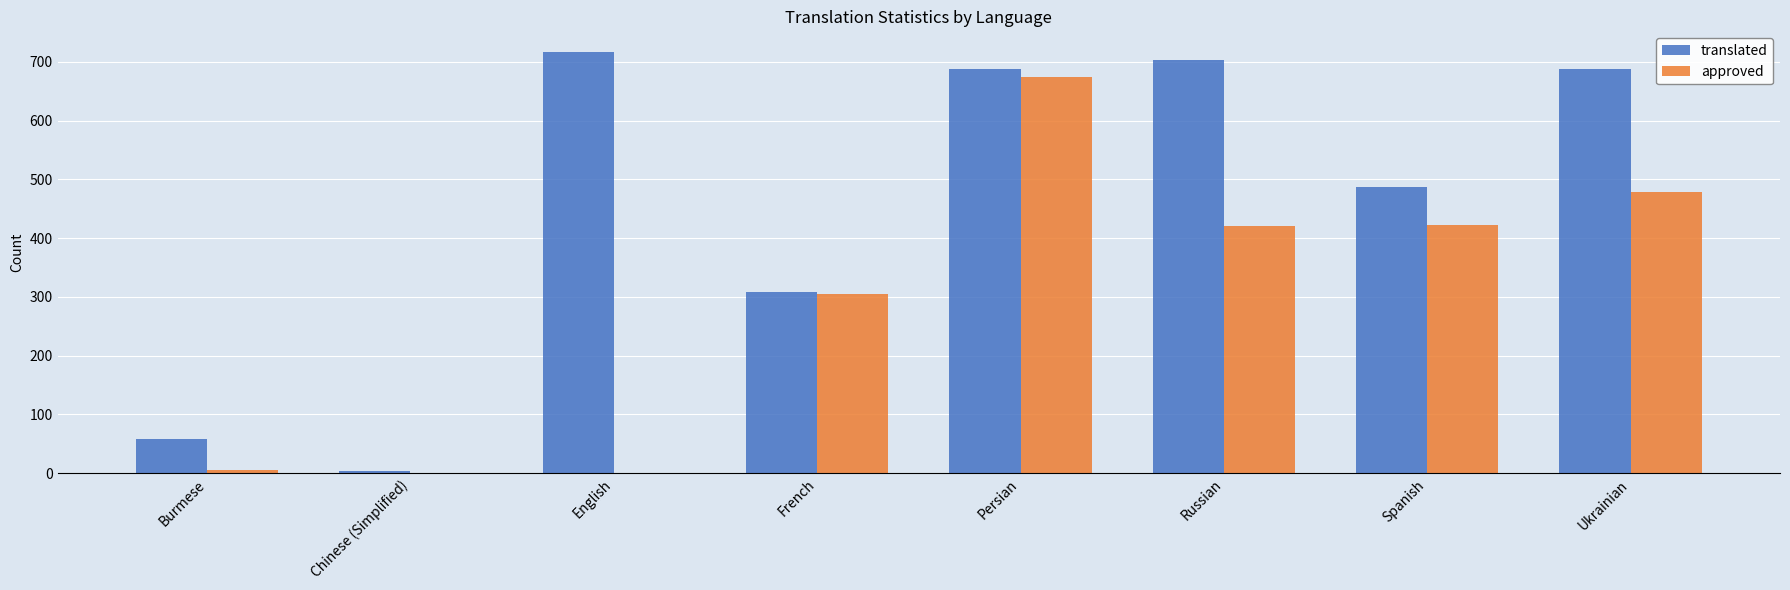

Are the bars grouped side by side (vs. stacked)?

Yes